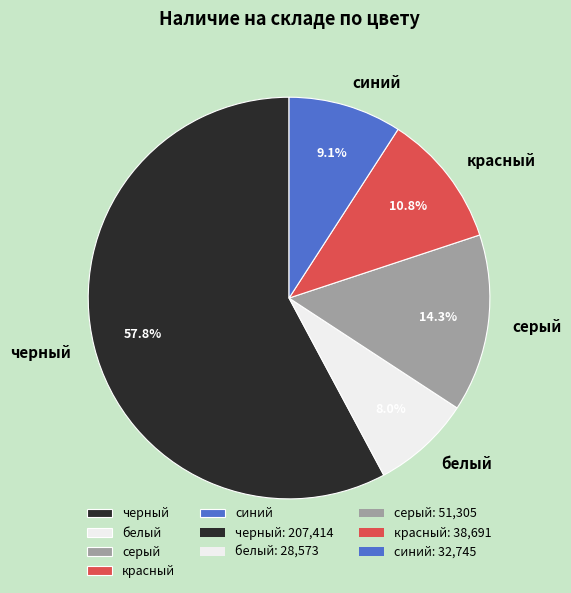

Which has a higher value, серый or черный?

черный